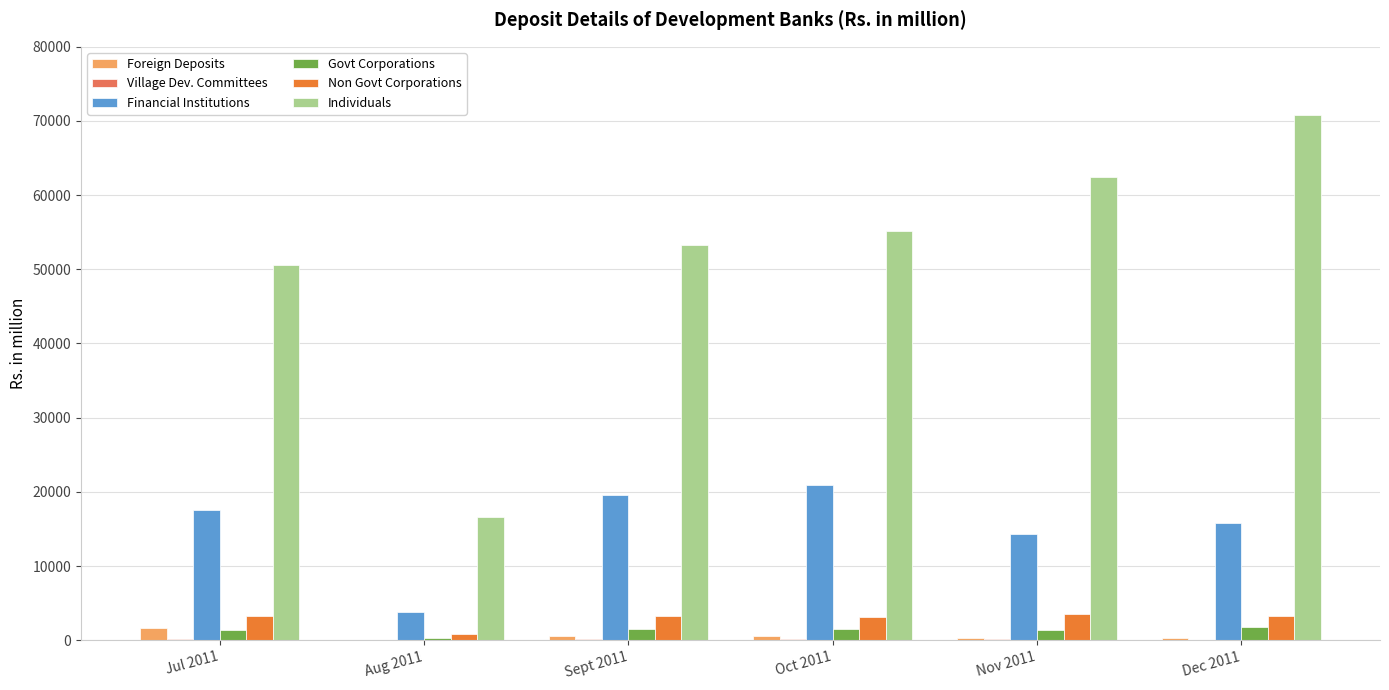

Between Aug 2011 and Dec 2011, which series saw the biggest shift?

Individuals